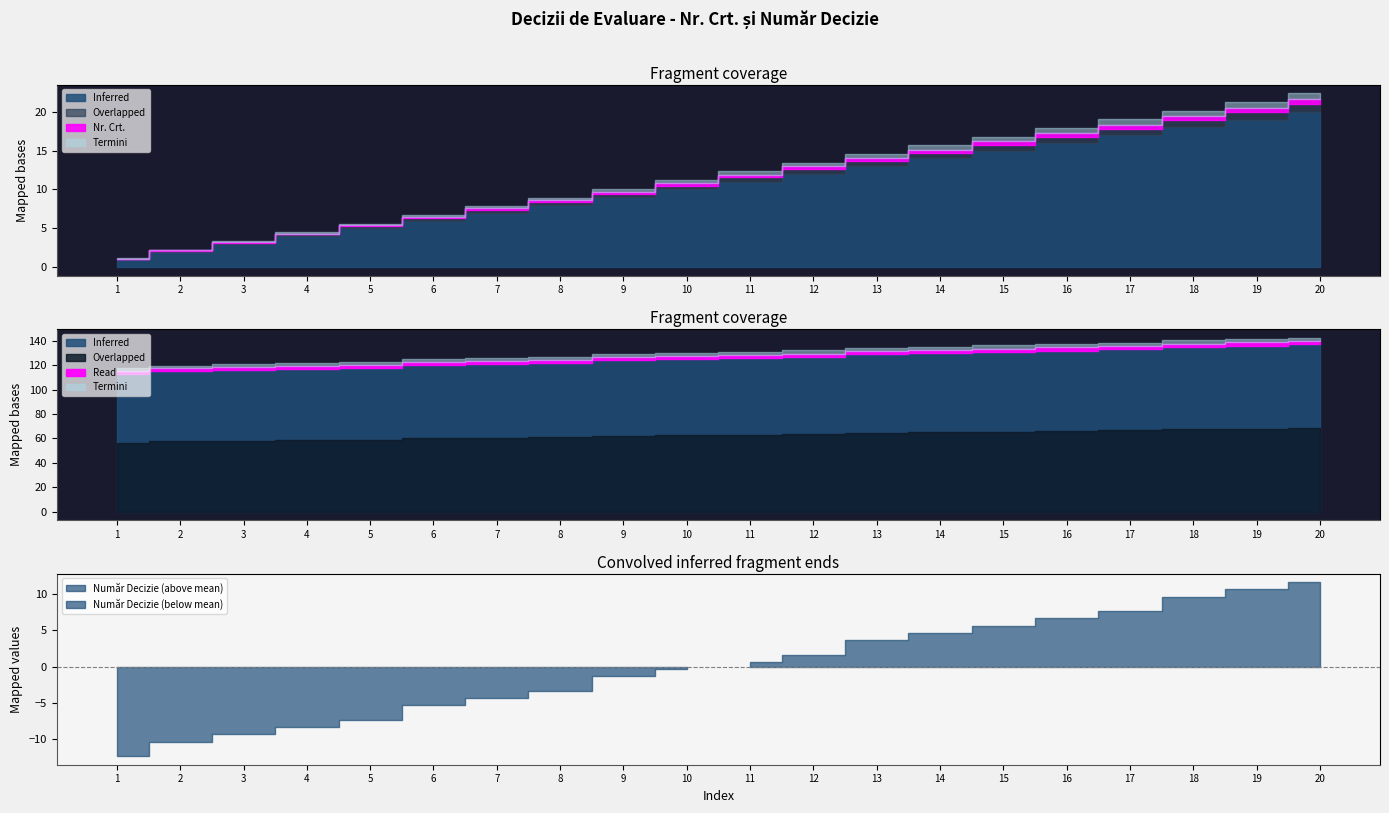

True or false: Număr Decizie has a value of 39 at 13.

False